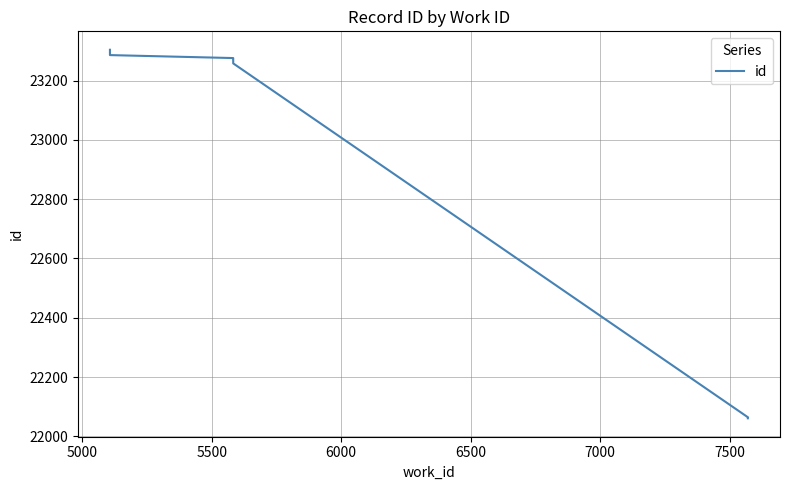

What is the value of the 3rd point from the left?

22064